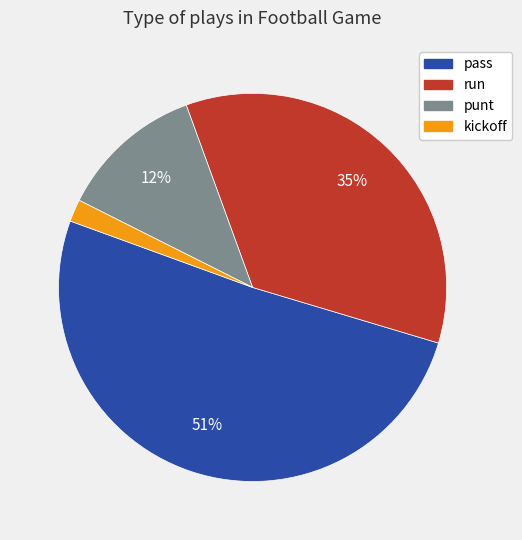

Which category has the biggest portion of the pie?

pass